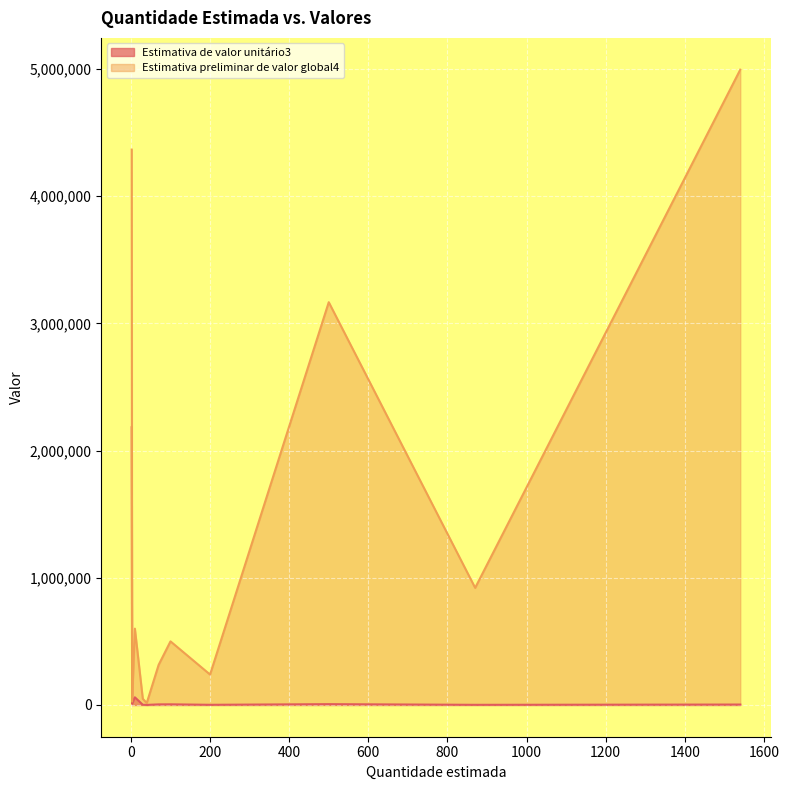

Which series changed the most between 2 and 3?

Estimativa preliminar de valor global4